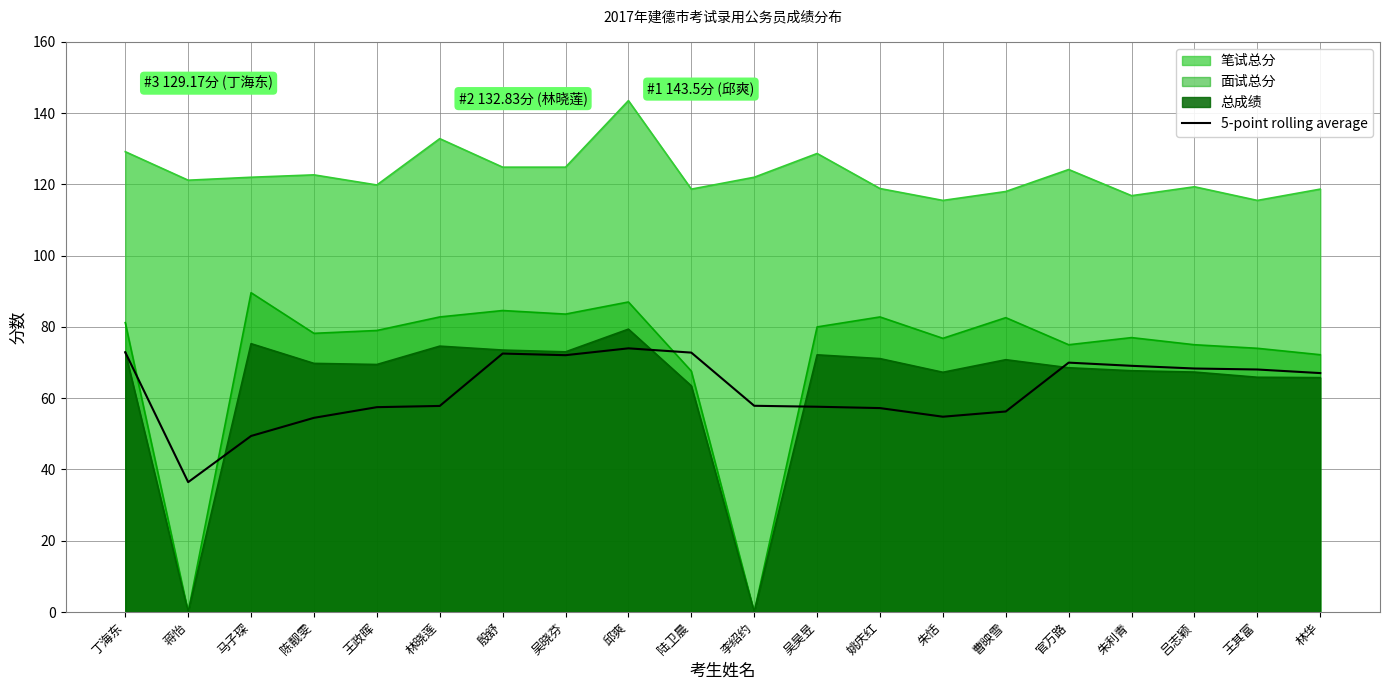

Does the chart display data point markers on the line(s)?

No